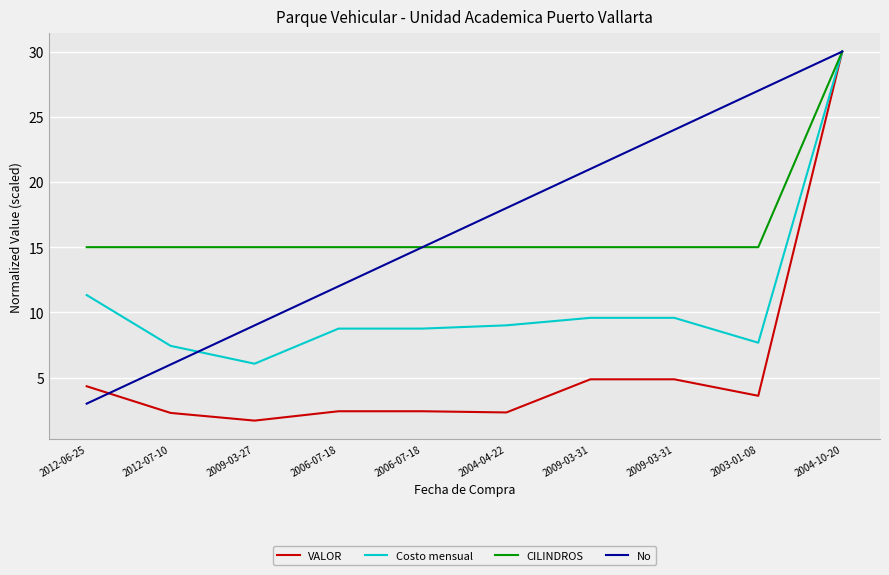

What are all the series names shown in the legend?

VALOR, Costo mensual, CILINDROS, No